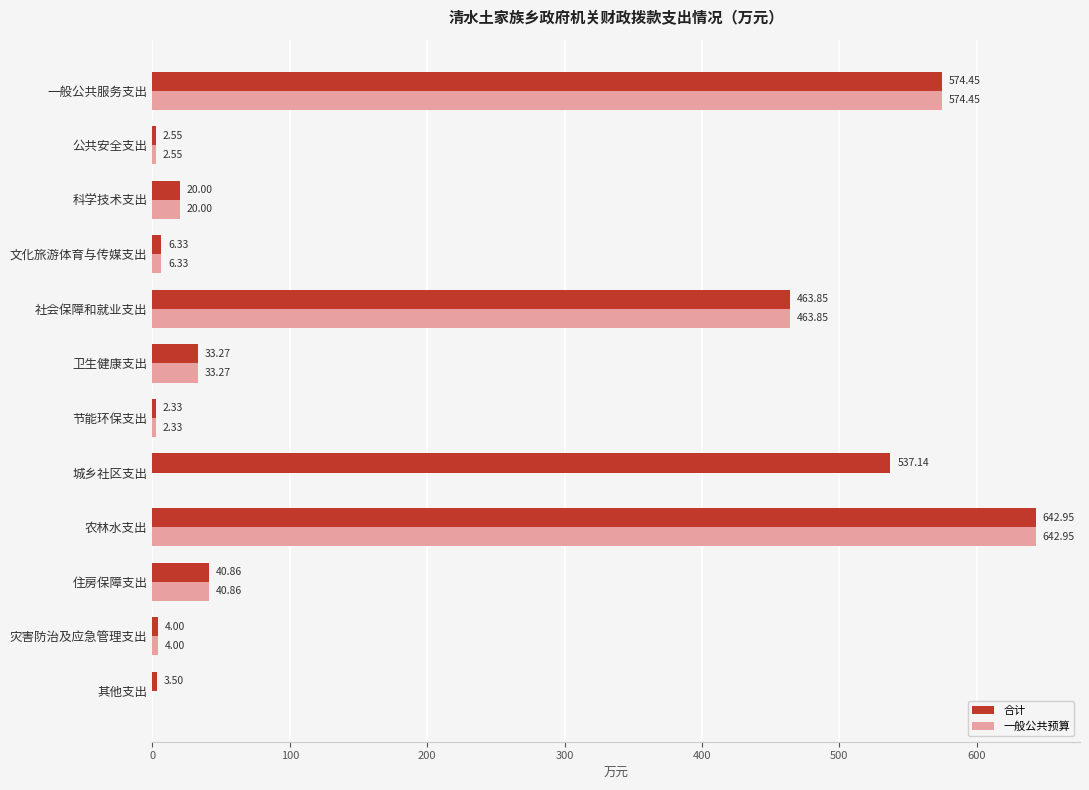

What is the average value of the 一般公共预算 series?

149.2